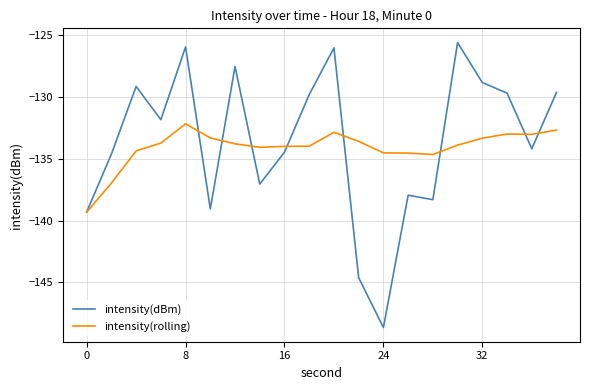

What is the minimum value shown in the chart?

-148.6